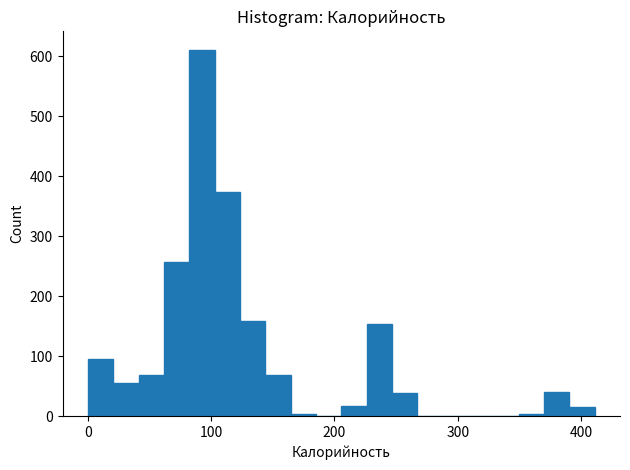

Read against the x-axis, roughly where is the centre of the tallest bar?

90